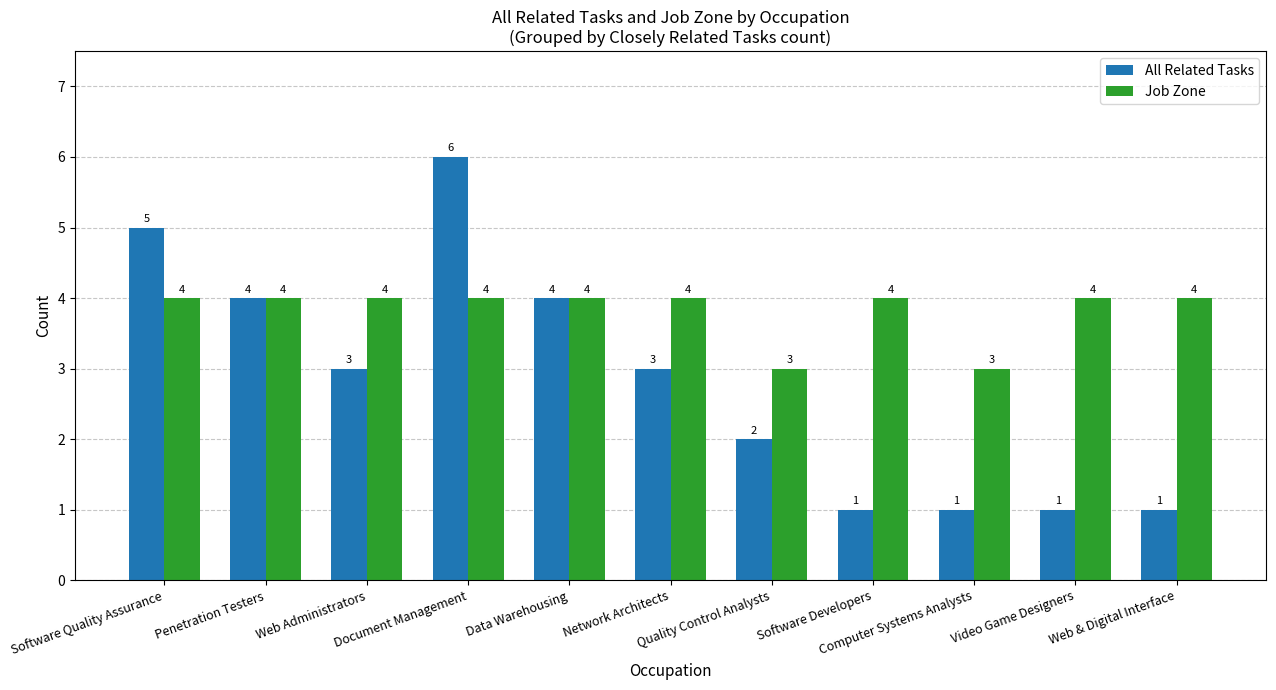

What is the difference between the Job Zone values at Data Warehousing and Quality Control Analysts?

1